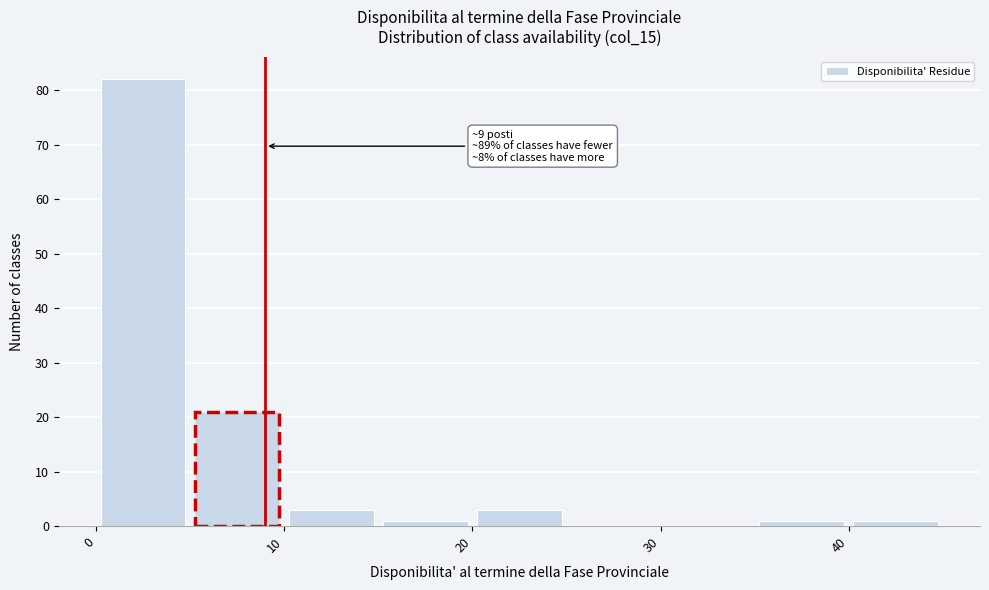

Which range on the x-axis has the tallest bar?

0 to 5